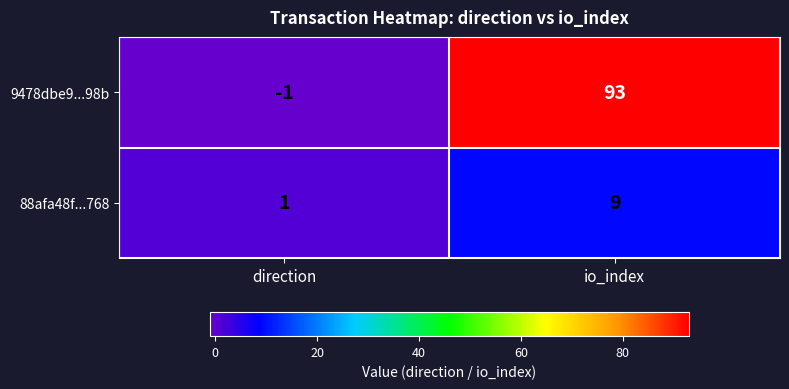

What is the greatest value displayed?

93